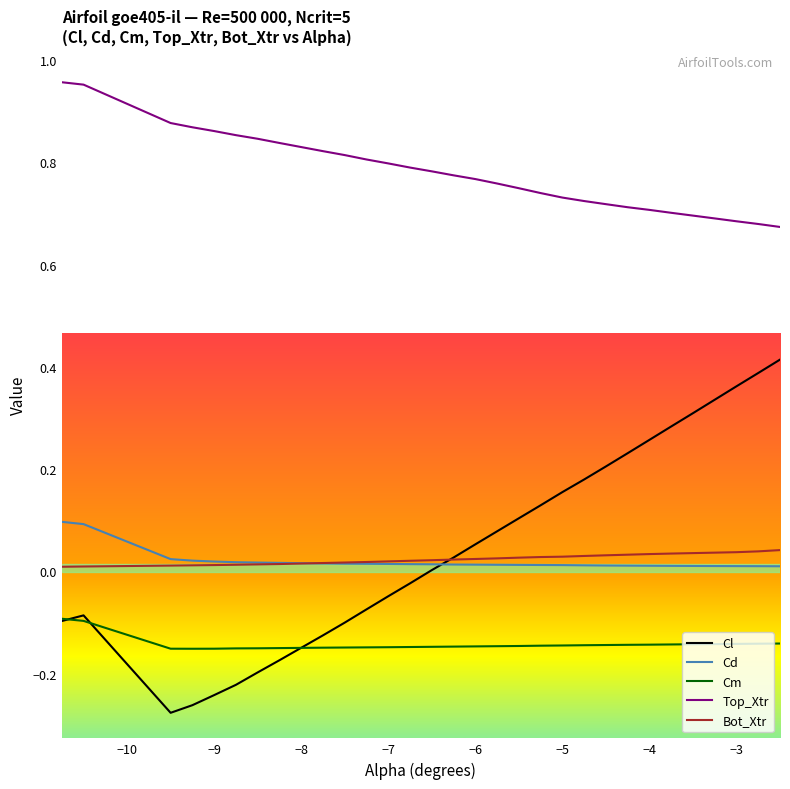

Rank the series by their maximum value, from lowest to highest.

Cm, Bot_Xtr, Cd, Cl, Top_Xtr